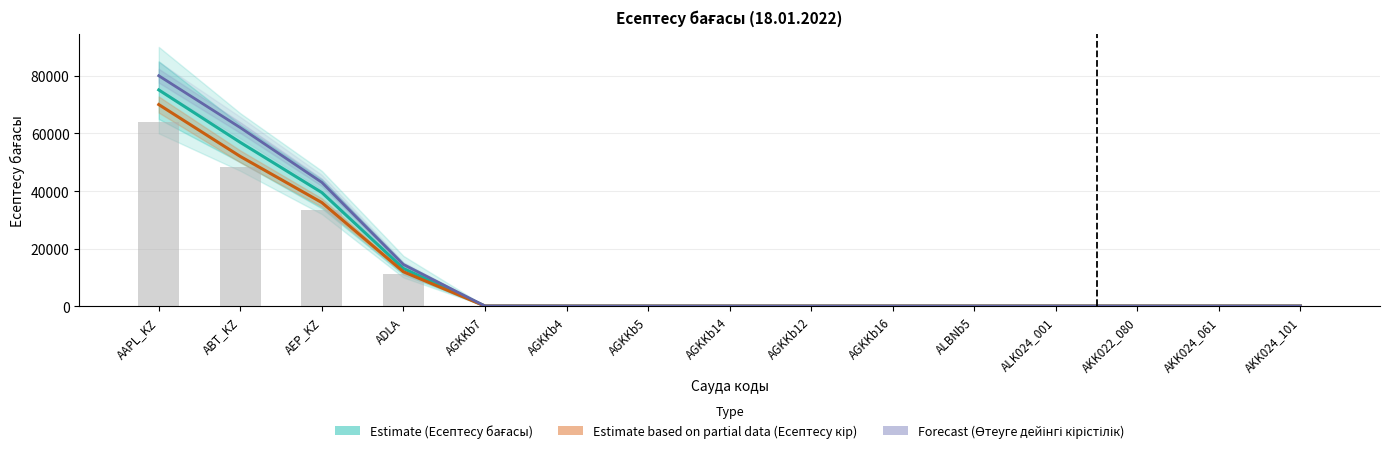

Rank the series at AAPL_KZ from lowest to highest value.

Estimate based on partial data (Есептесу кір), Estimate (Есептесу бағасы), Forecast (Өтеуге дейінгі кірістілік)